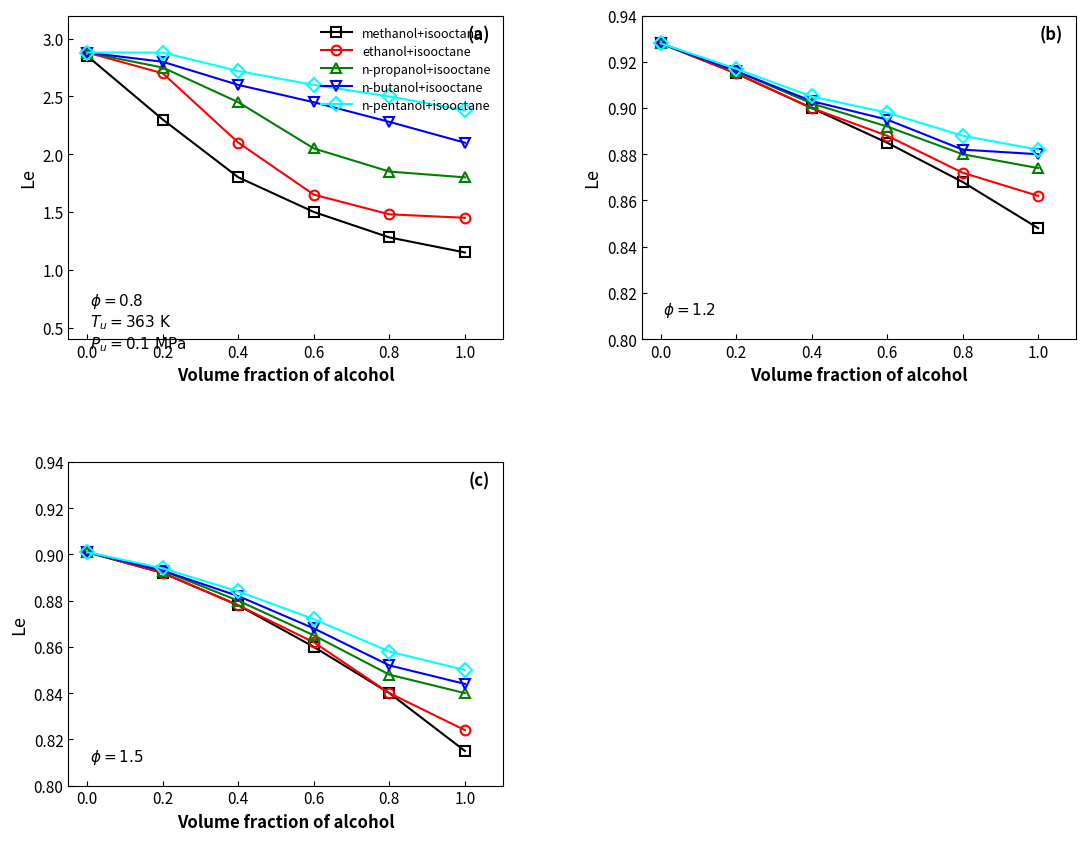

Which category has the lowest value across all series?

1.0